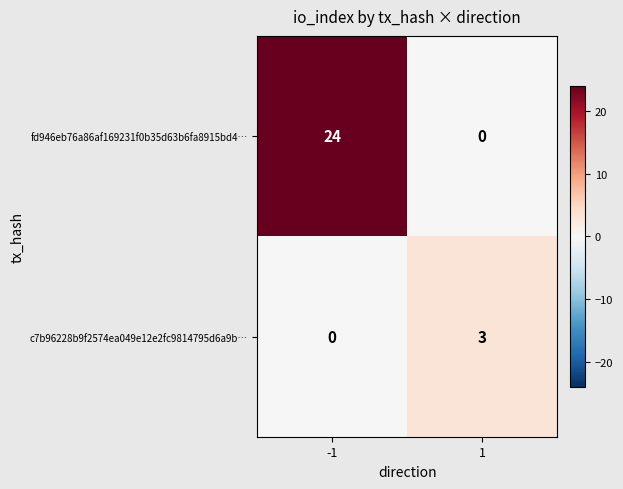

Which series changed the most between -1 and 1?

fd946eb76a86af169231f0b35d63b6fa8915bd4…